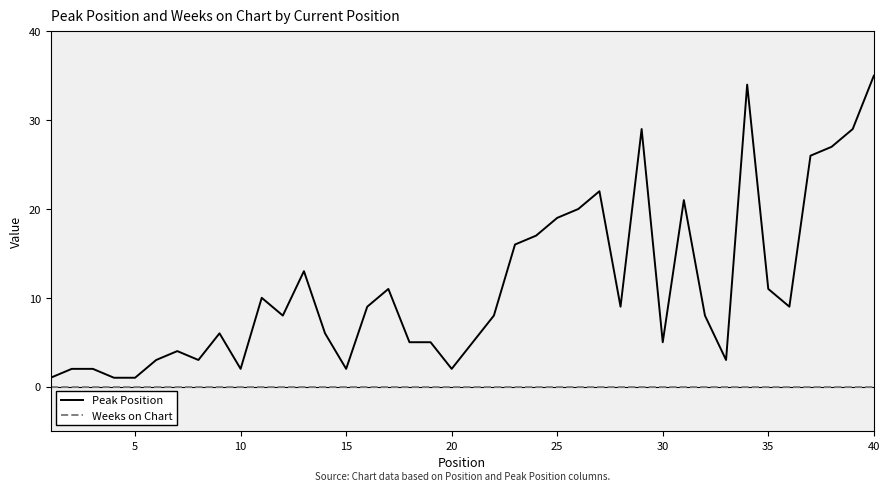

True or false: Weeks on Chart and Peak Position intersect in this chart.

False